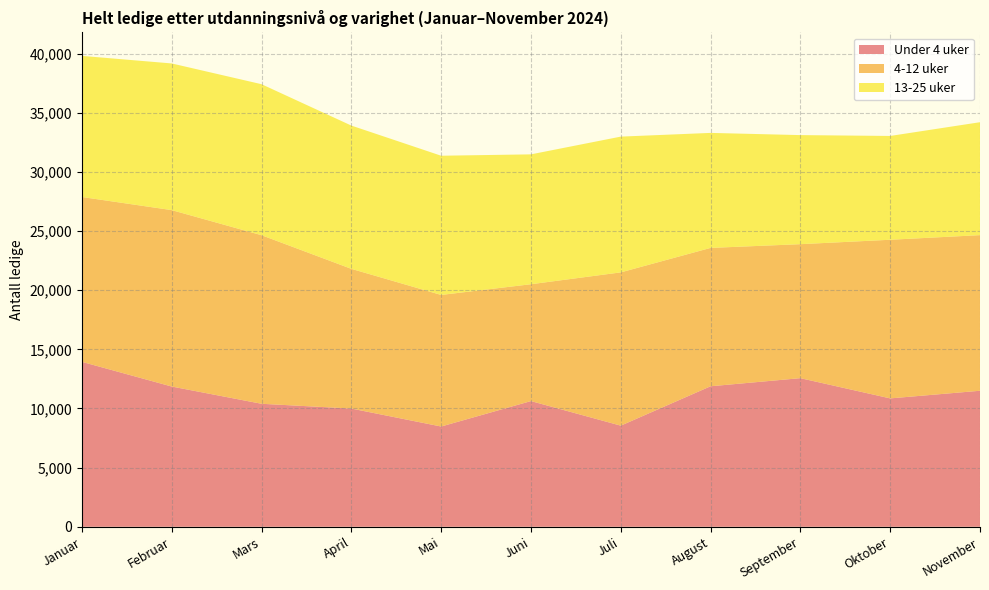

Reading left to right, extract all data points from this chart.

Under 4 uker: Januar=13942	Februar=11855	Mars=10397	April=9994	Mai=8475	Juni=10625	Juli=8547	August=11877	September=12562	Oktober=10852	November=11498
4-12 uker: Januar=13935	Februar=14913	Mars=14250	April=11809	Mai=11122	Juni=9878	Juli=12957	August=11696	September=11327	Oktober=13410	November=13155
13-25 uker: Januar=11929	Februar=12398	Mars=12765	April=12112	Mai=11768	Juni=10978	Juli=11477	August=9722	September=9220	Oktober=8775	November=9546